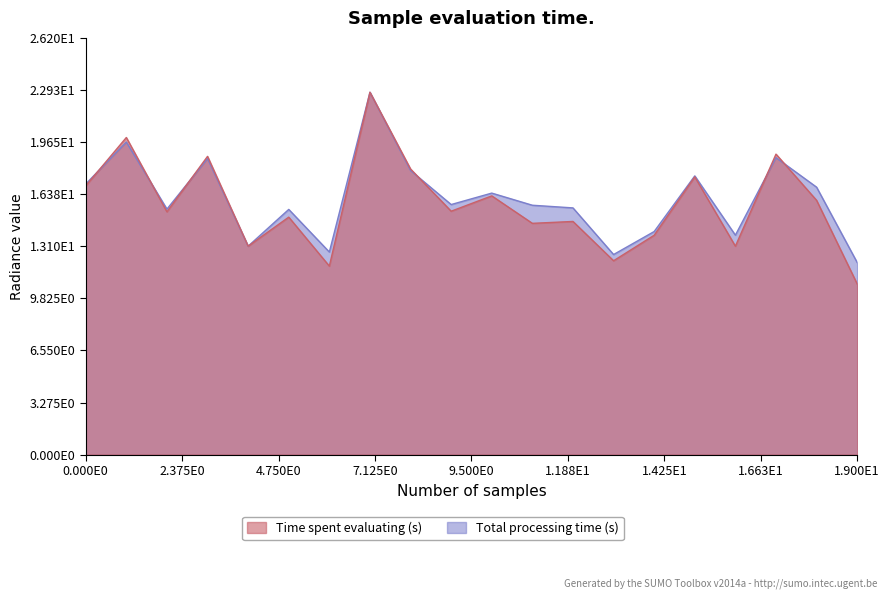

What is the maximum value for rade9_aggzone_norm?

22.8